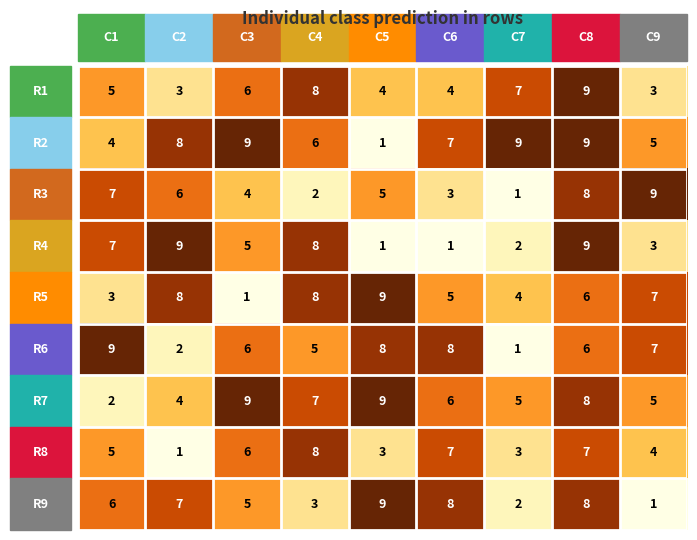

At how many categories does at least one series exceed 2?

9